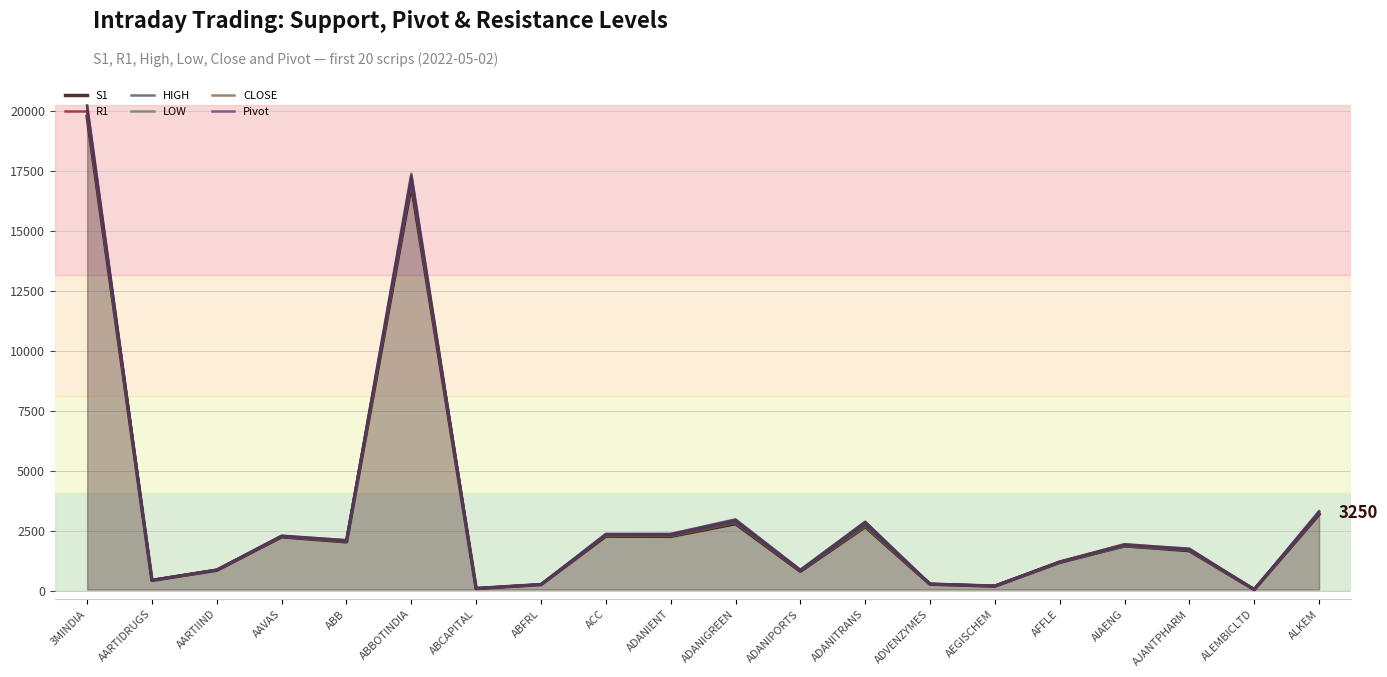

How many lines are shown in the chart?

6